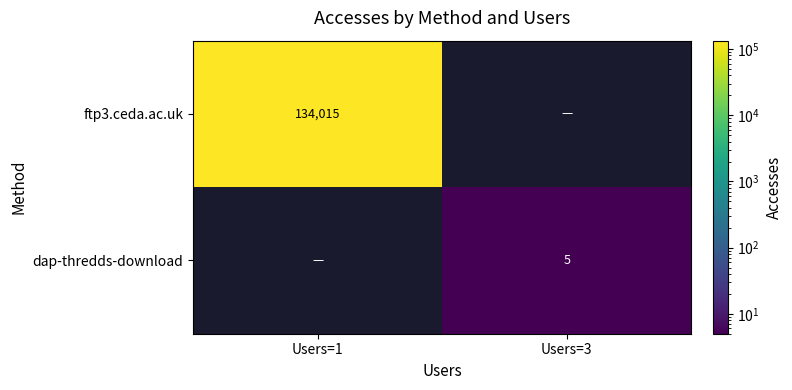

Is it true that dap-thredds-download equals 9 at Users=3?

False